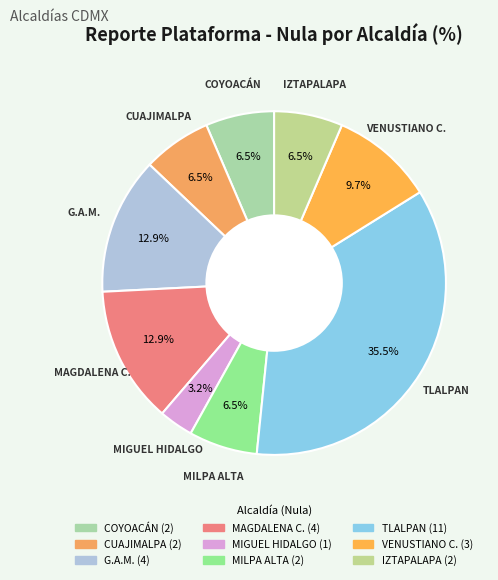

Does MIGUEL HIDALGO represent more than half of the total?

No